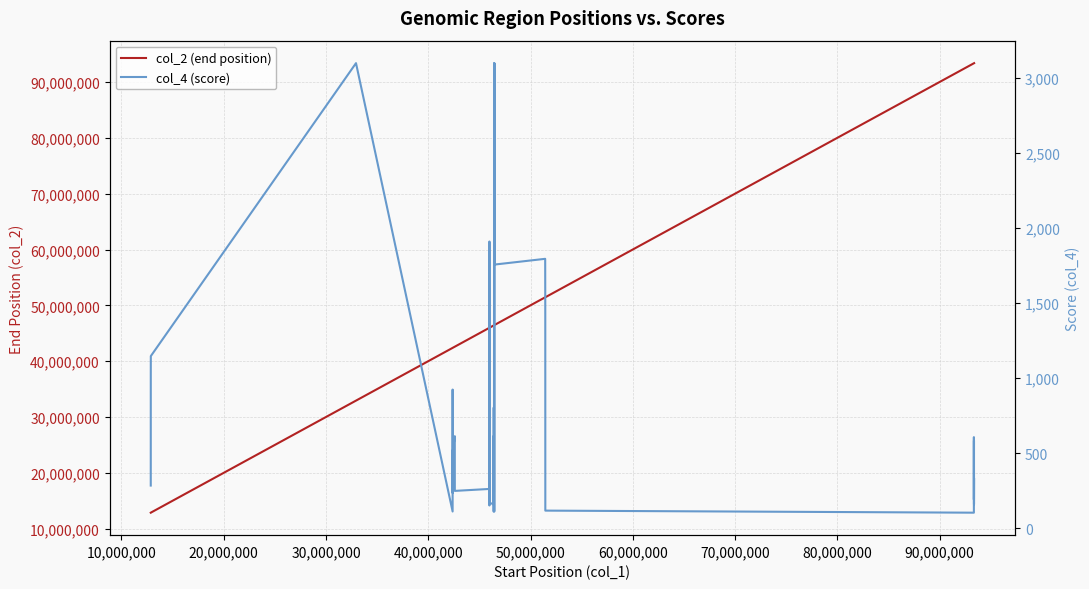

What are all the series names shown in the legend?

col_2 (end position), col_4 (score)